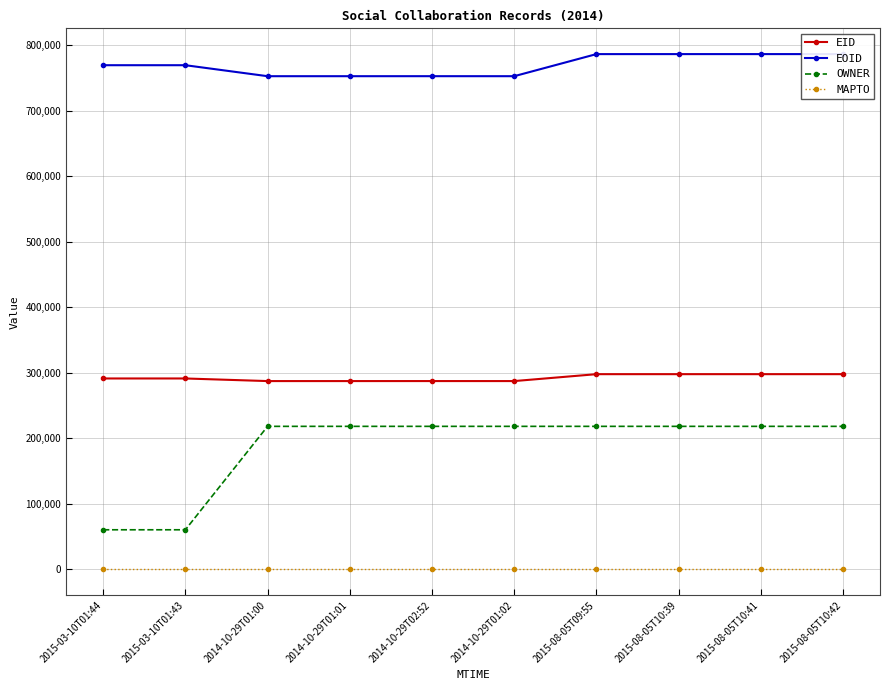

What are all the series names shown in the legend?

EID, EOID, OWNER, MAPTO